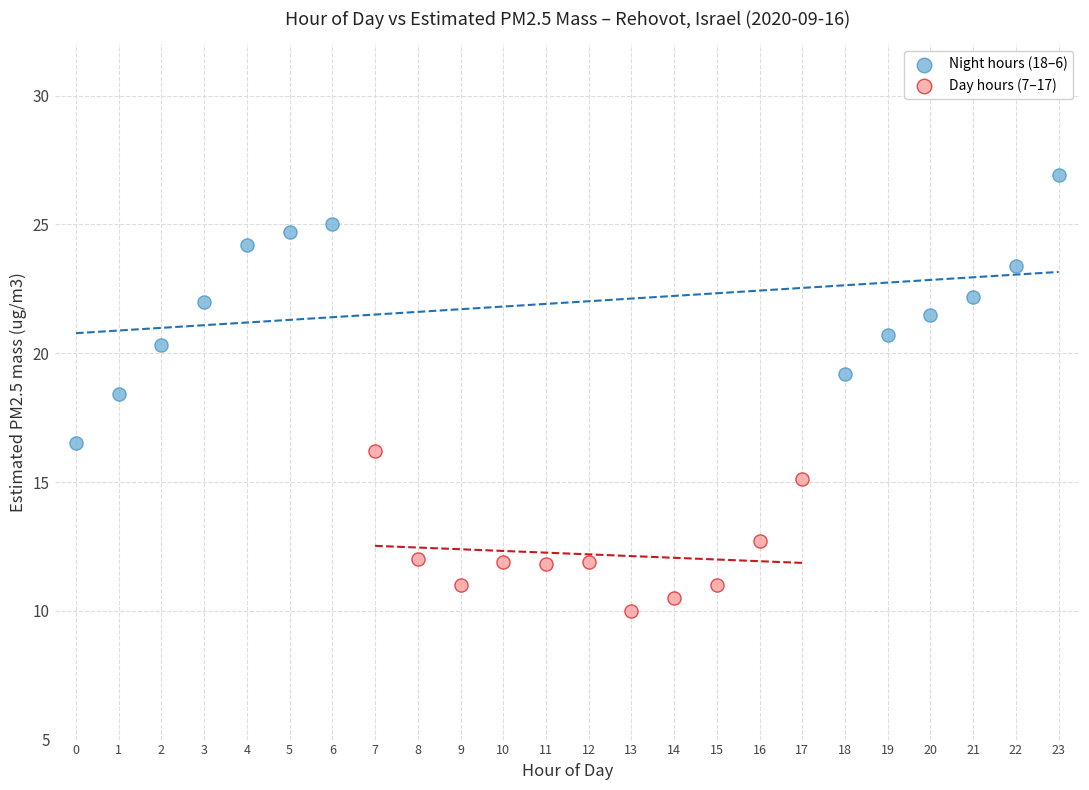

Which series has the largest Y range (max minus min)?

Night hours (18–6)